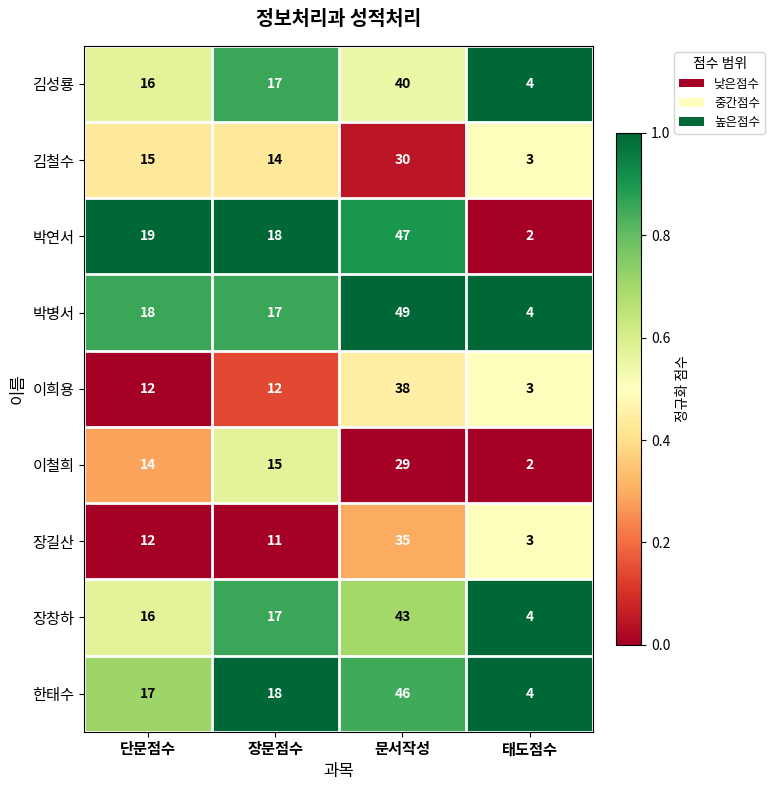

What is the approximate value of 이철희 at 장문점수, to the nearest 10?

20